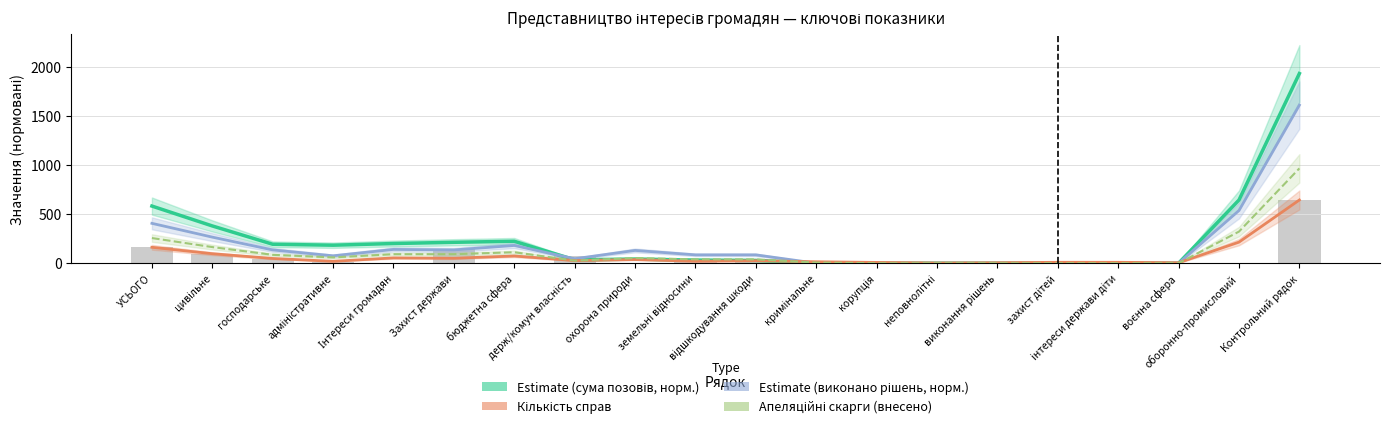

How many categories are shown in the chart?

20